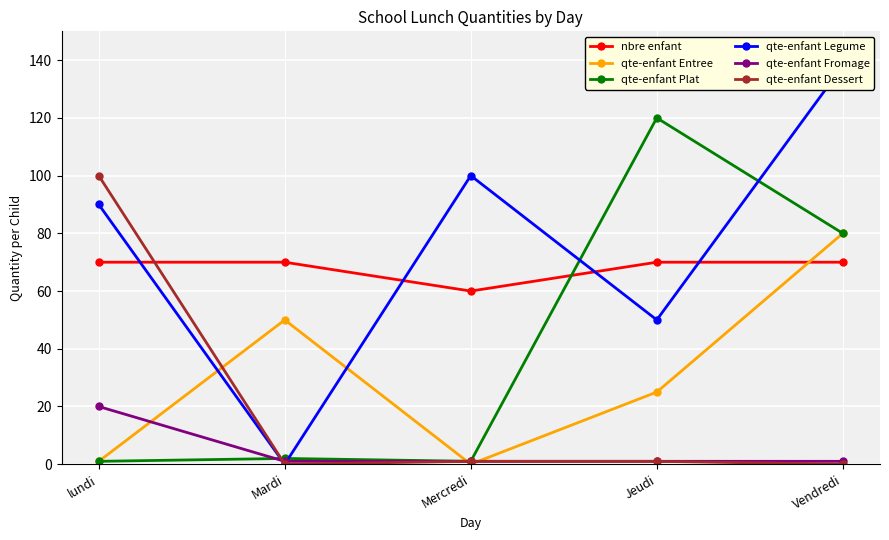

What is the sum of all qte-enfant Fromage values?

24